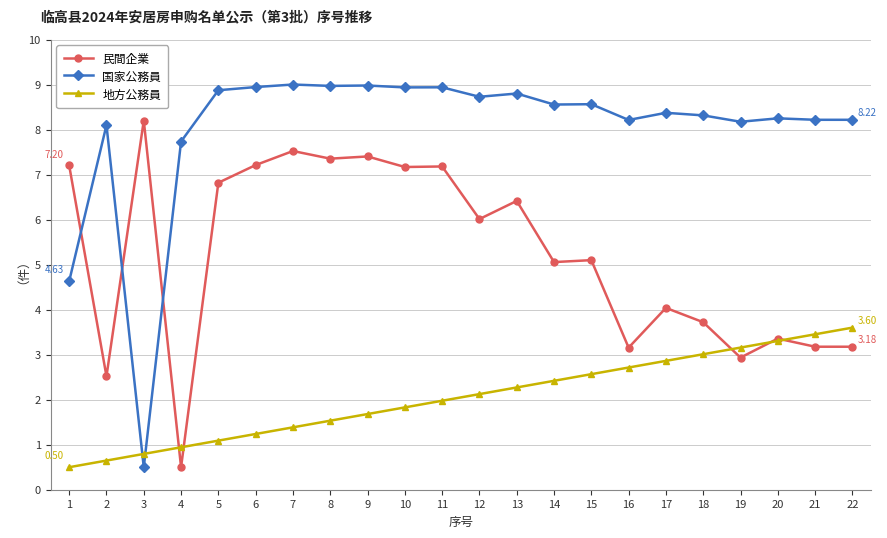

What value does the 地方公務員 series have at 11?

2.0